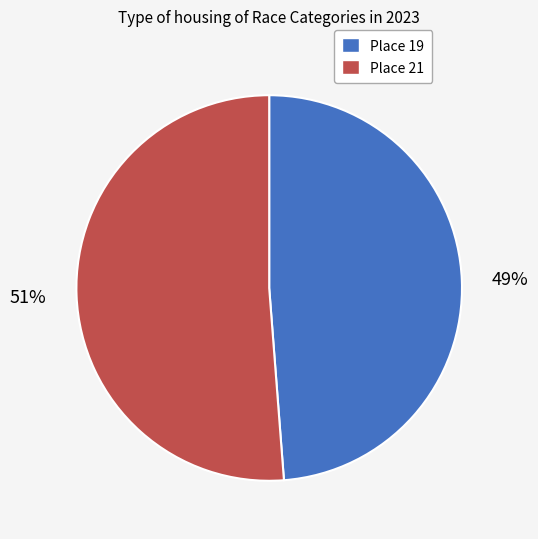

Rank the categories by value from lowest to highest.

Place 19, Place 21